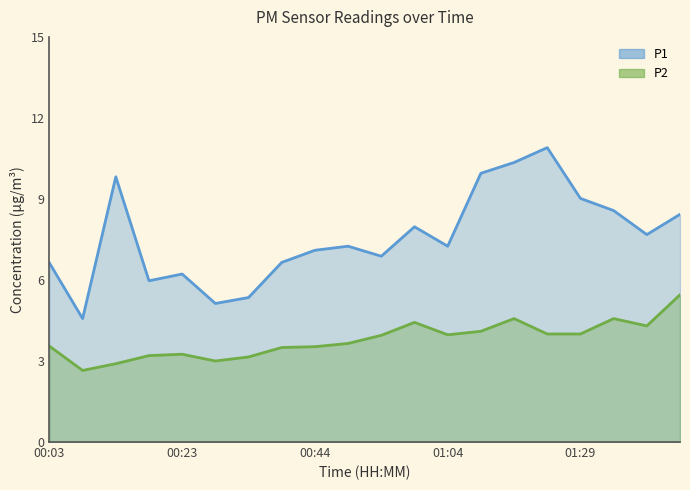

How many distinct data groups are displayed?

2